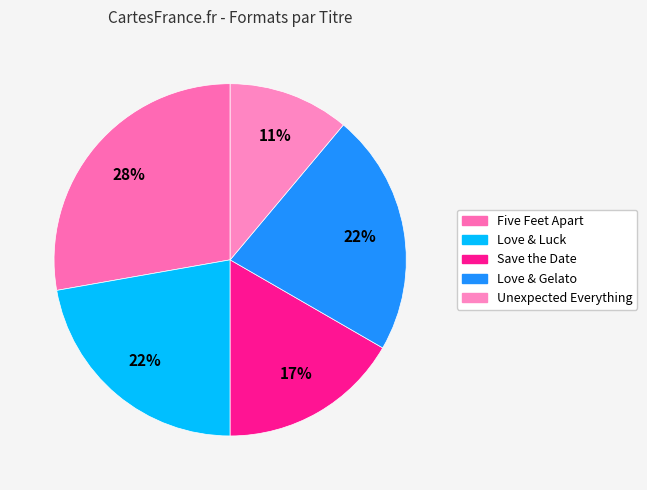

Does Love & Gelato represent more than half of the total?

No